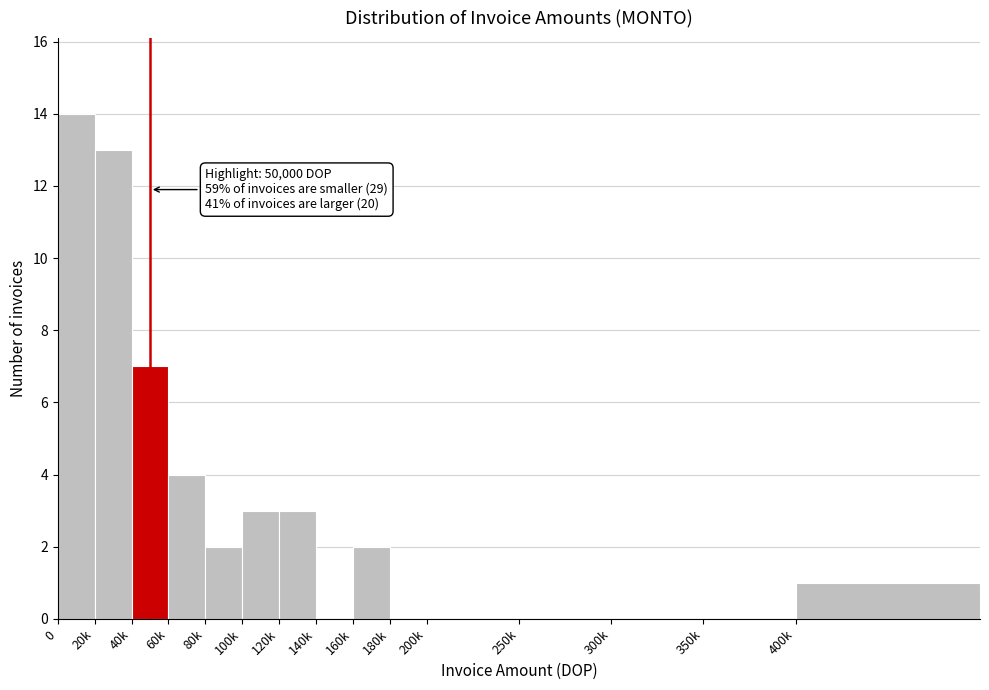

Reading right to left, what are all the values shown in this chart?

400k=1	350k=0	300k=0	250k=0	200k=0	180k=0	160k=2	140k=0	120k=3	100k=3	80k=2	60k=4	40k=7	20k=13	0=14